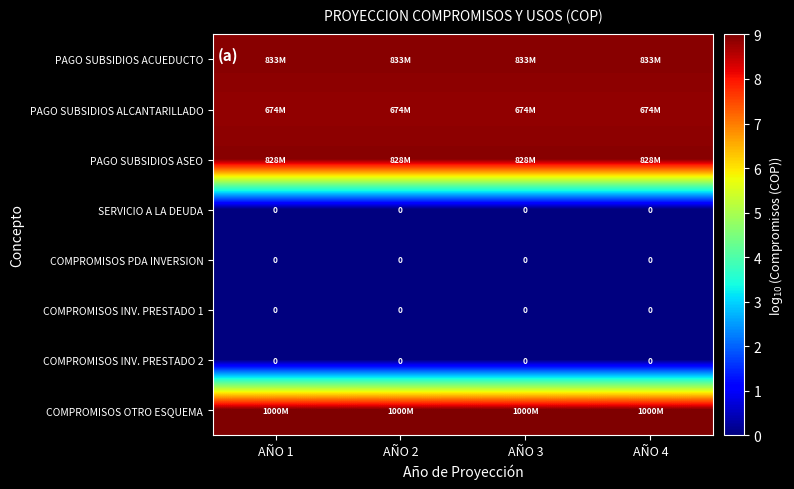

At which label is COMPROMISOS INV. PRESTADO 1 closest to 0?

AÑO 1